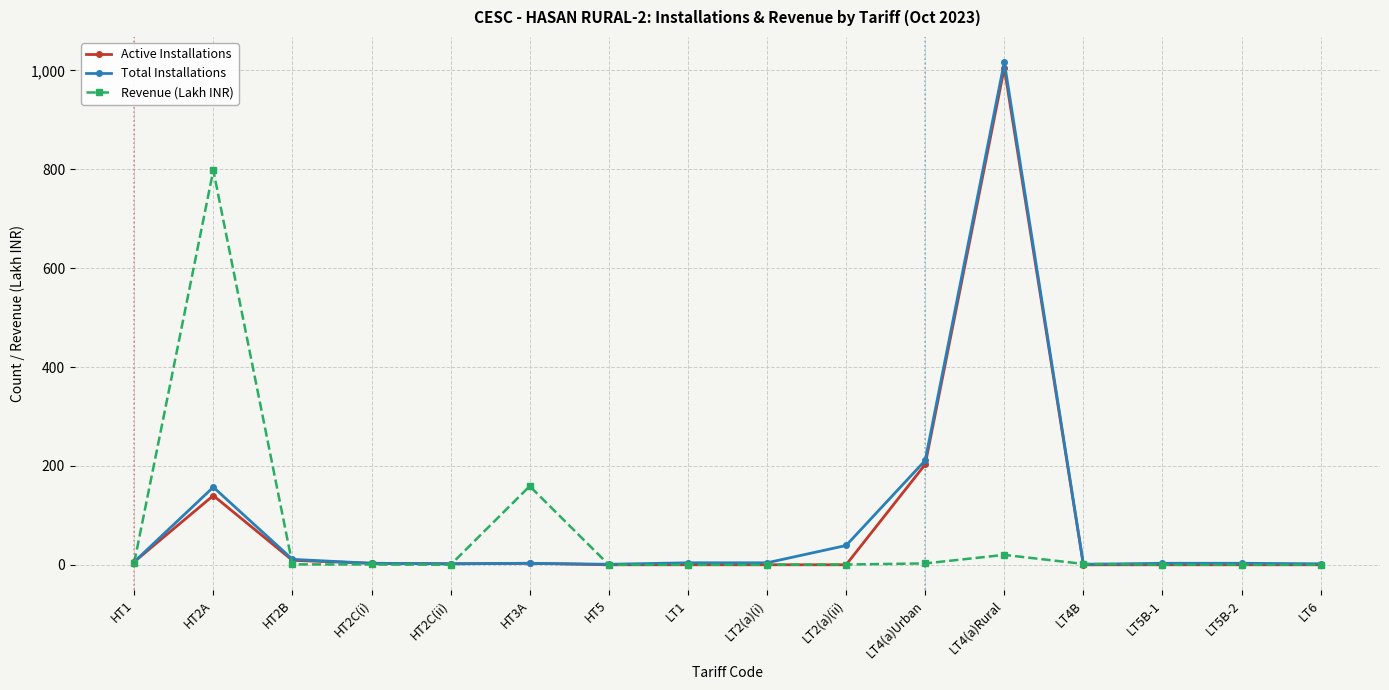

What are all the series names shown in the legend?

Active Installations, Total Installations, Revenue (Lakh INR)